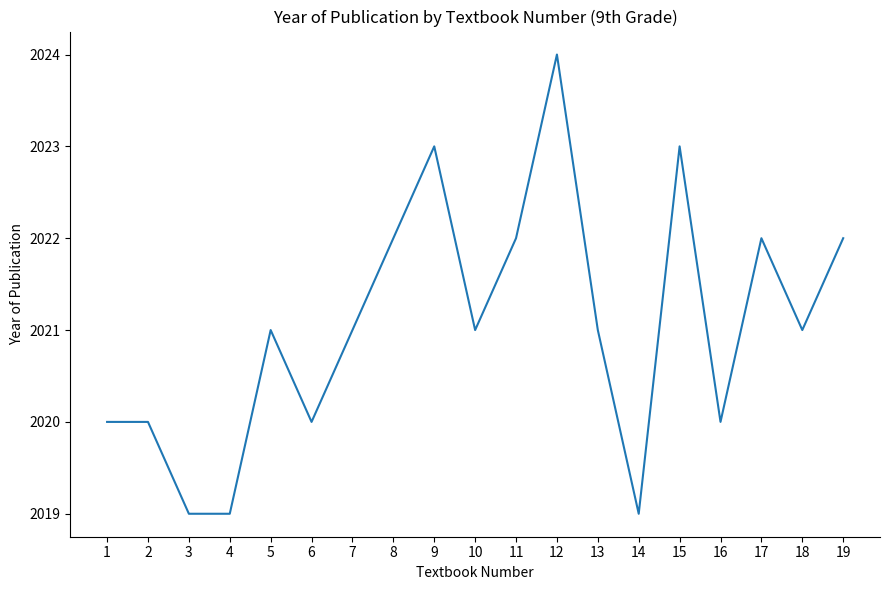

True or false: there are more than 2 points higher than both neighbors.

True